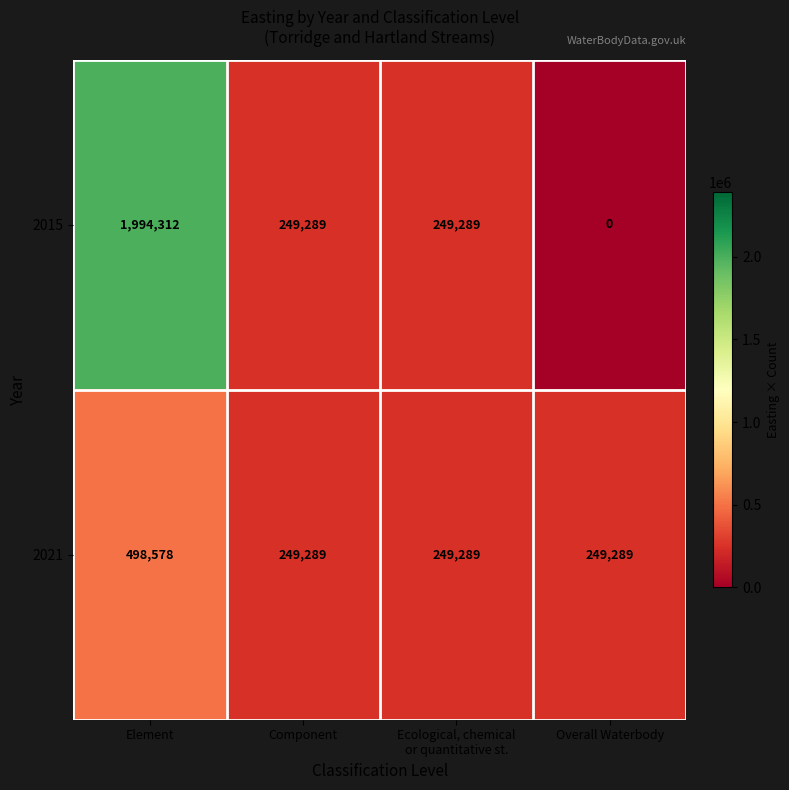

Reading left to right, what are all the values shown in this chart?

2015: 1994312	249289	249289	0
2021: 498578	249289	249289	249289